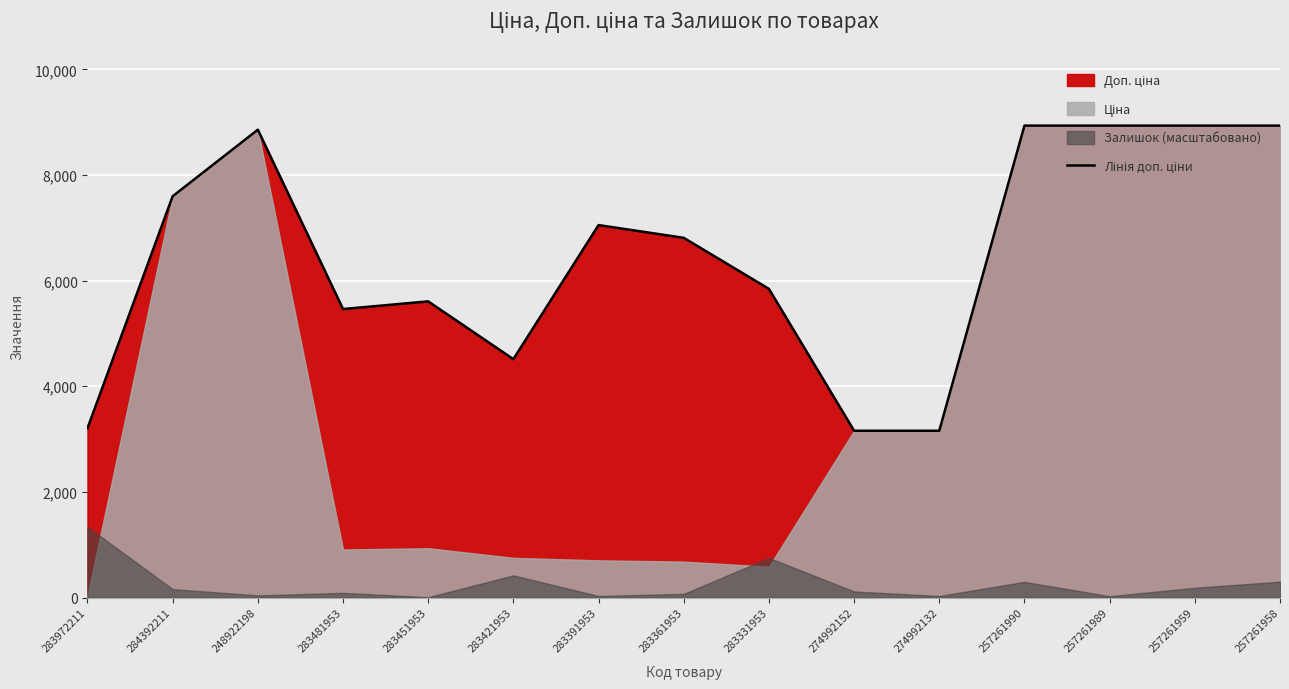

Rank the categories by value from highest to lowest.

257261990, 257261989, 257261959, 257261958, 248922198, 284392211, 283391953, 283361953, 283331953, 283451953, 283481953, 283421953, 283972211, 274992152, 274992132